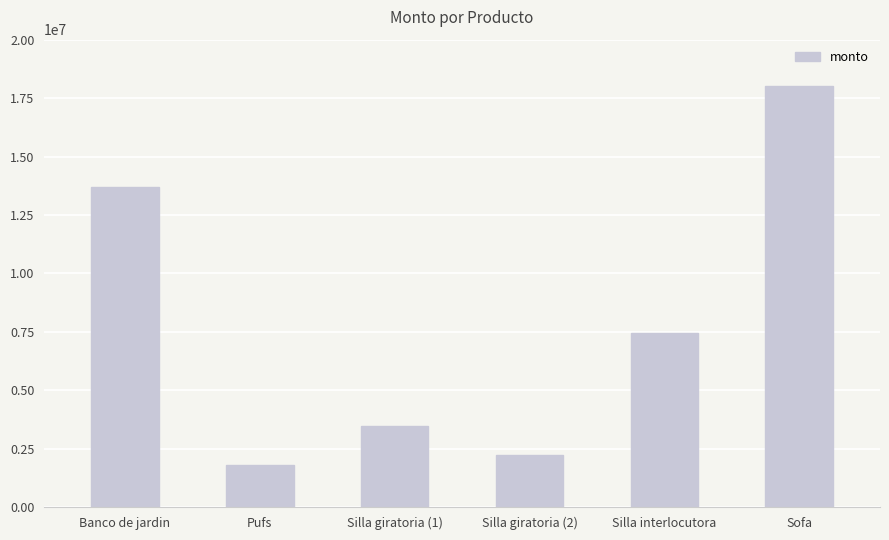

The value at Silla giratoria (2) is 3961746. True or false?

False